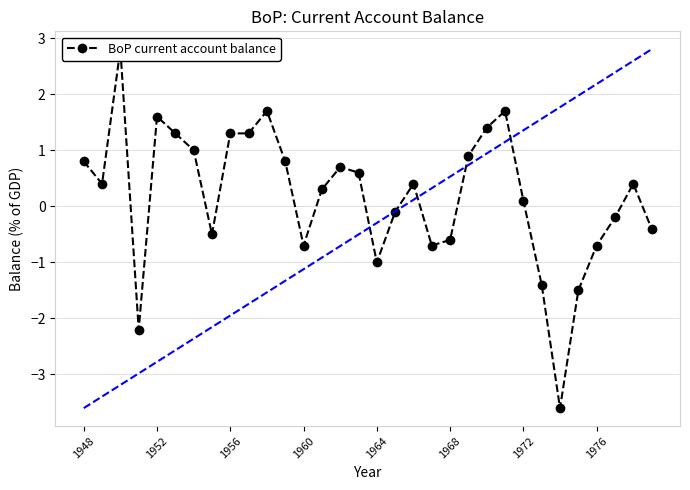

How many interior local valleys (lower than both neighbors) does the data have?

7